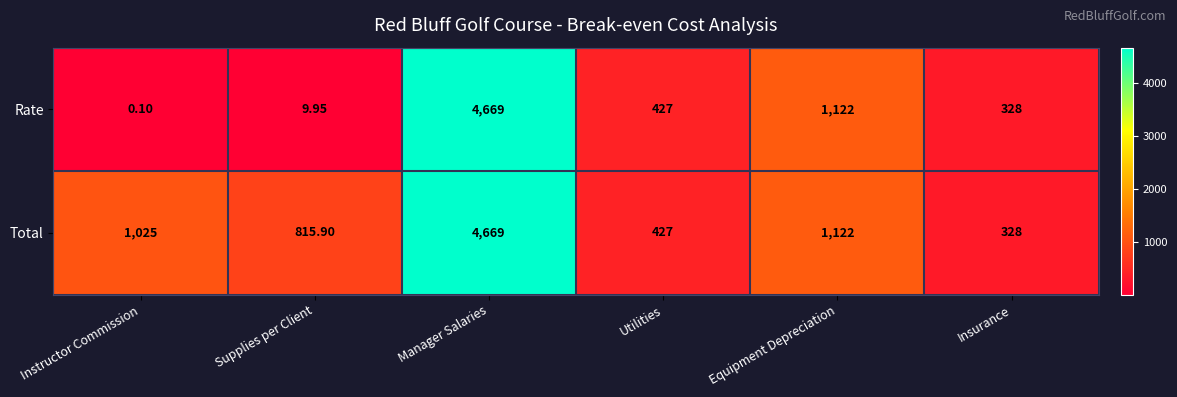

Which series has the widest spread of values?

Rate